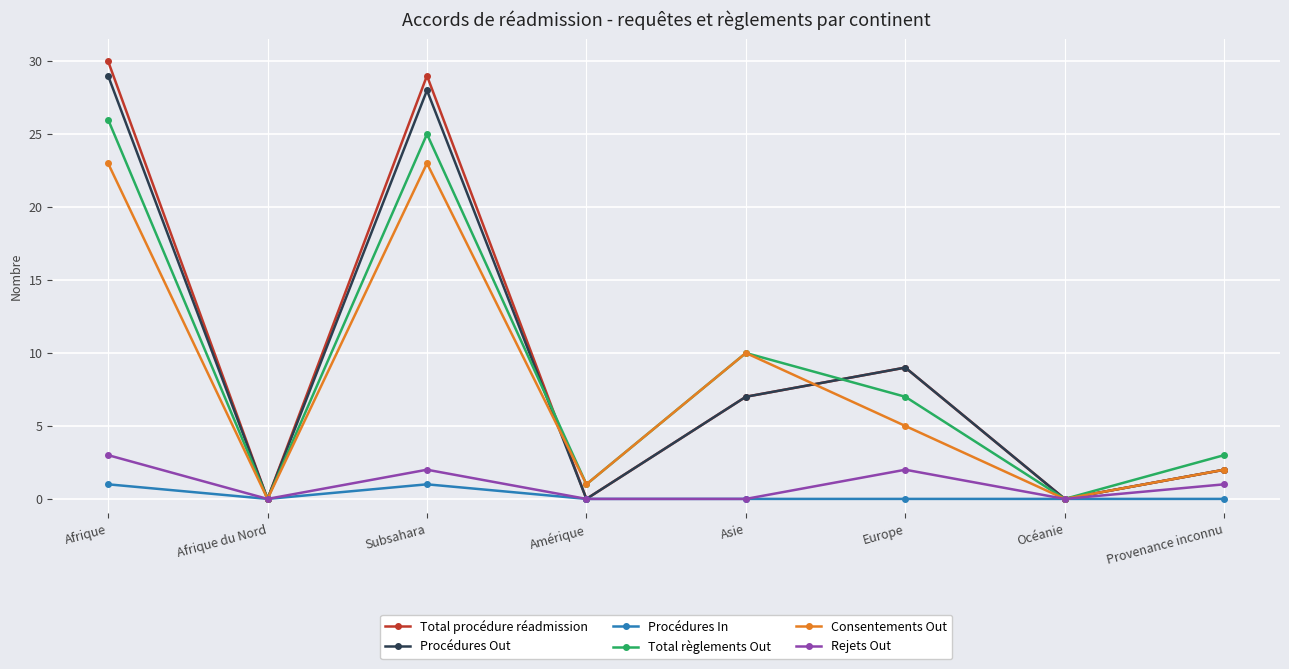

True or false: Total règlements Out and Total procédure réadmission intersect in this chart.

True